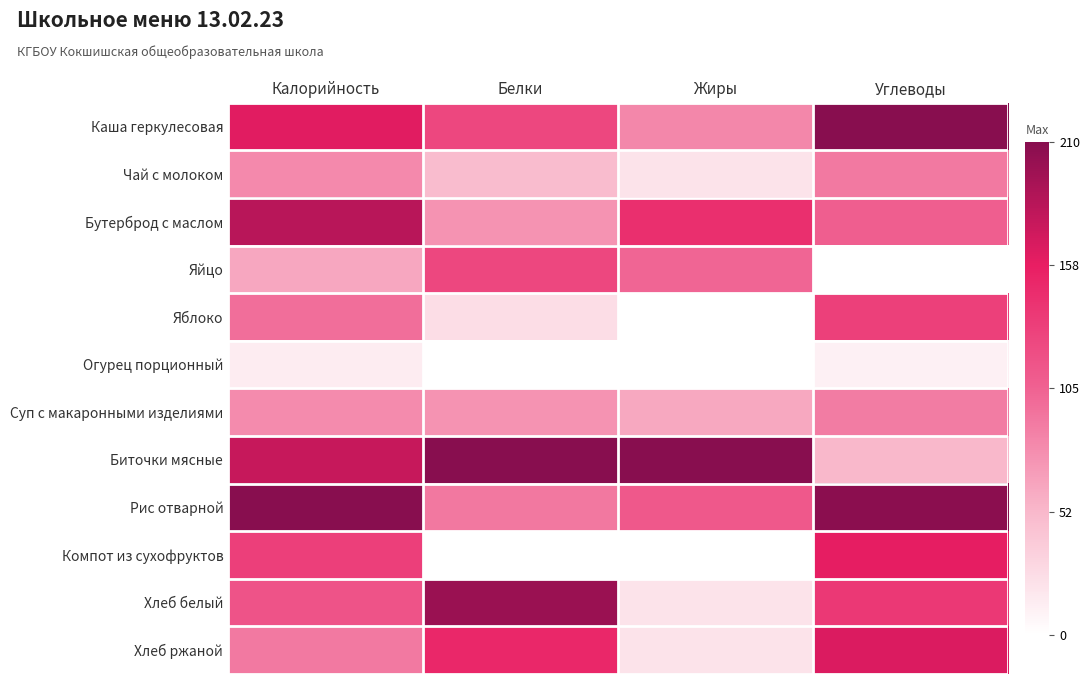

At how many categories does at least one series exceed 0?

4